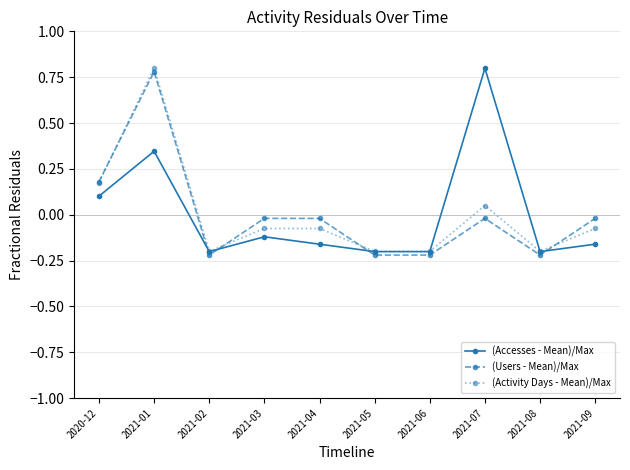

How many values in the (Accesses - Mean)/Max series are below 0?

7